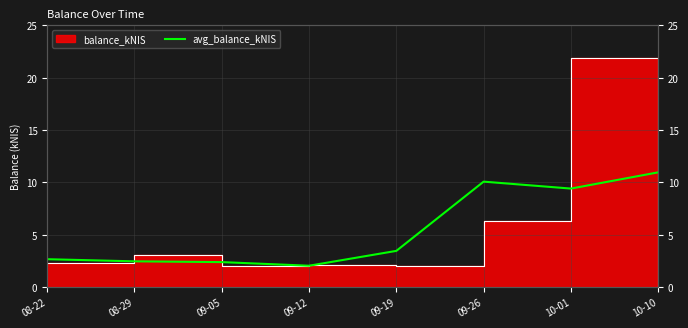

True or false: the data shows 6.0 at 09-26.

False